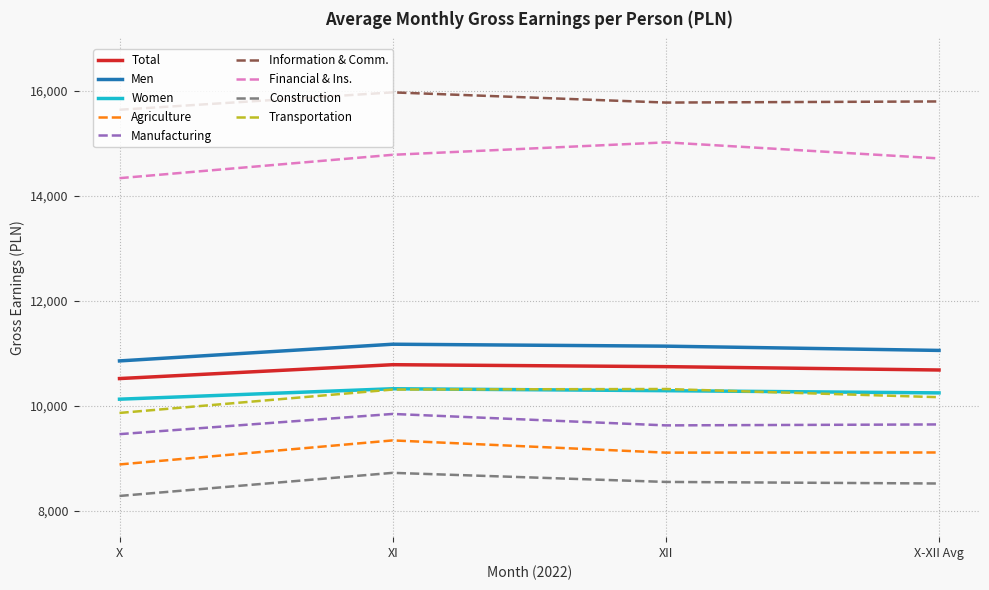

What value does the Women series have at X-XII Avg, to the nearest 10?

10250